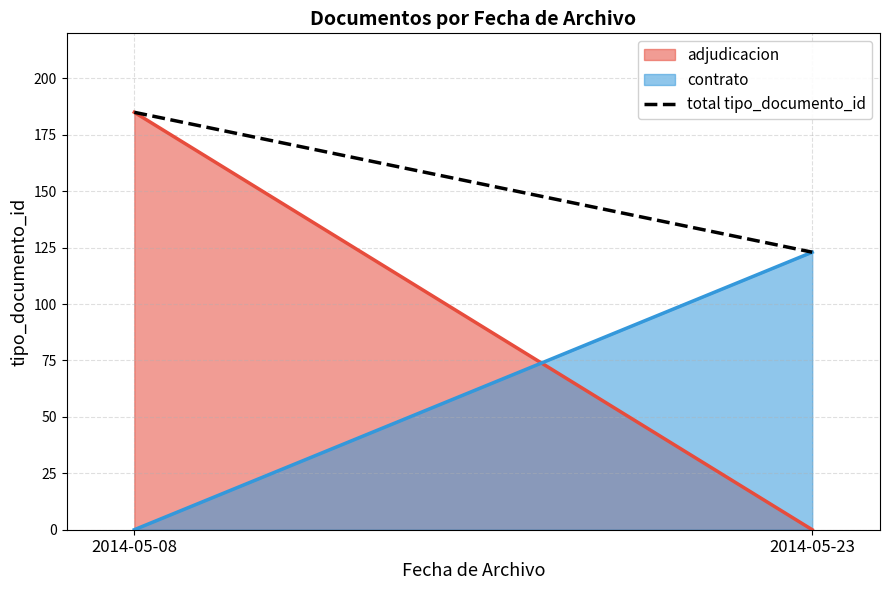

List the labels in order of value, largest first.

2014-05-08, 2014-05-23